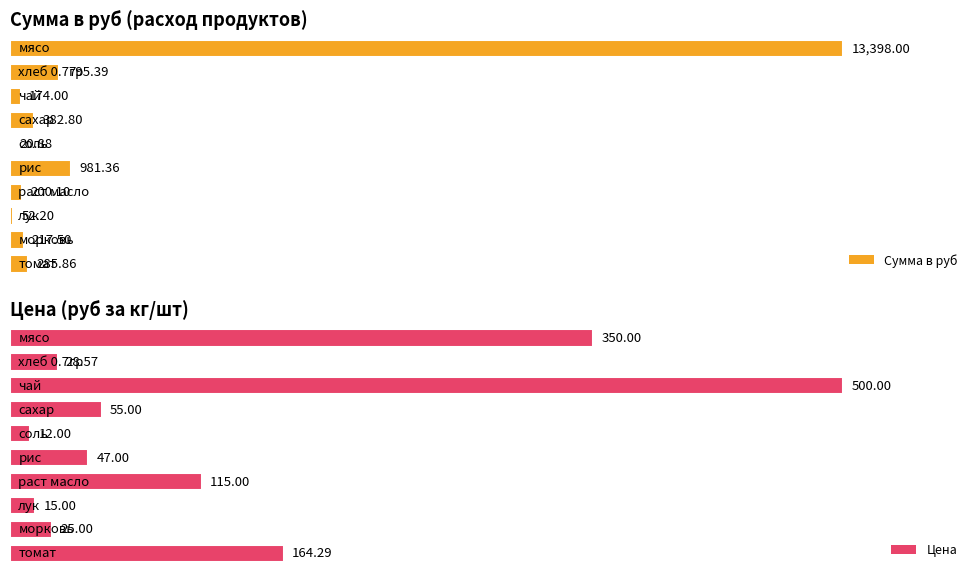

The Цена series shows 74.1 at раст масло. True or false?

False